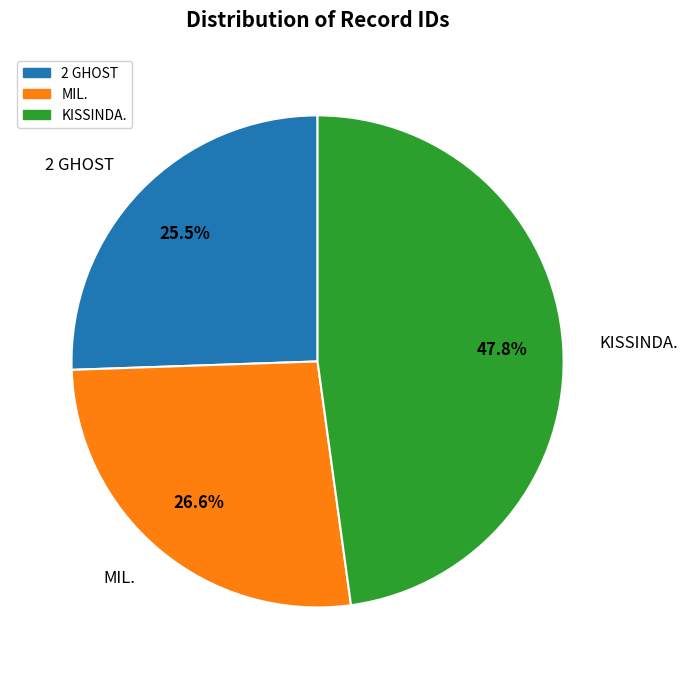

What is the smallest slice in the pie chart?

2 GHOST